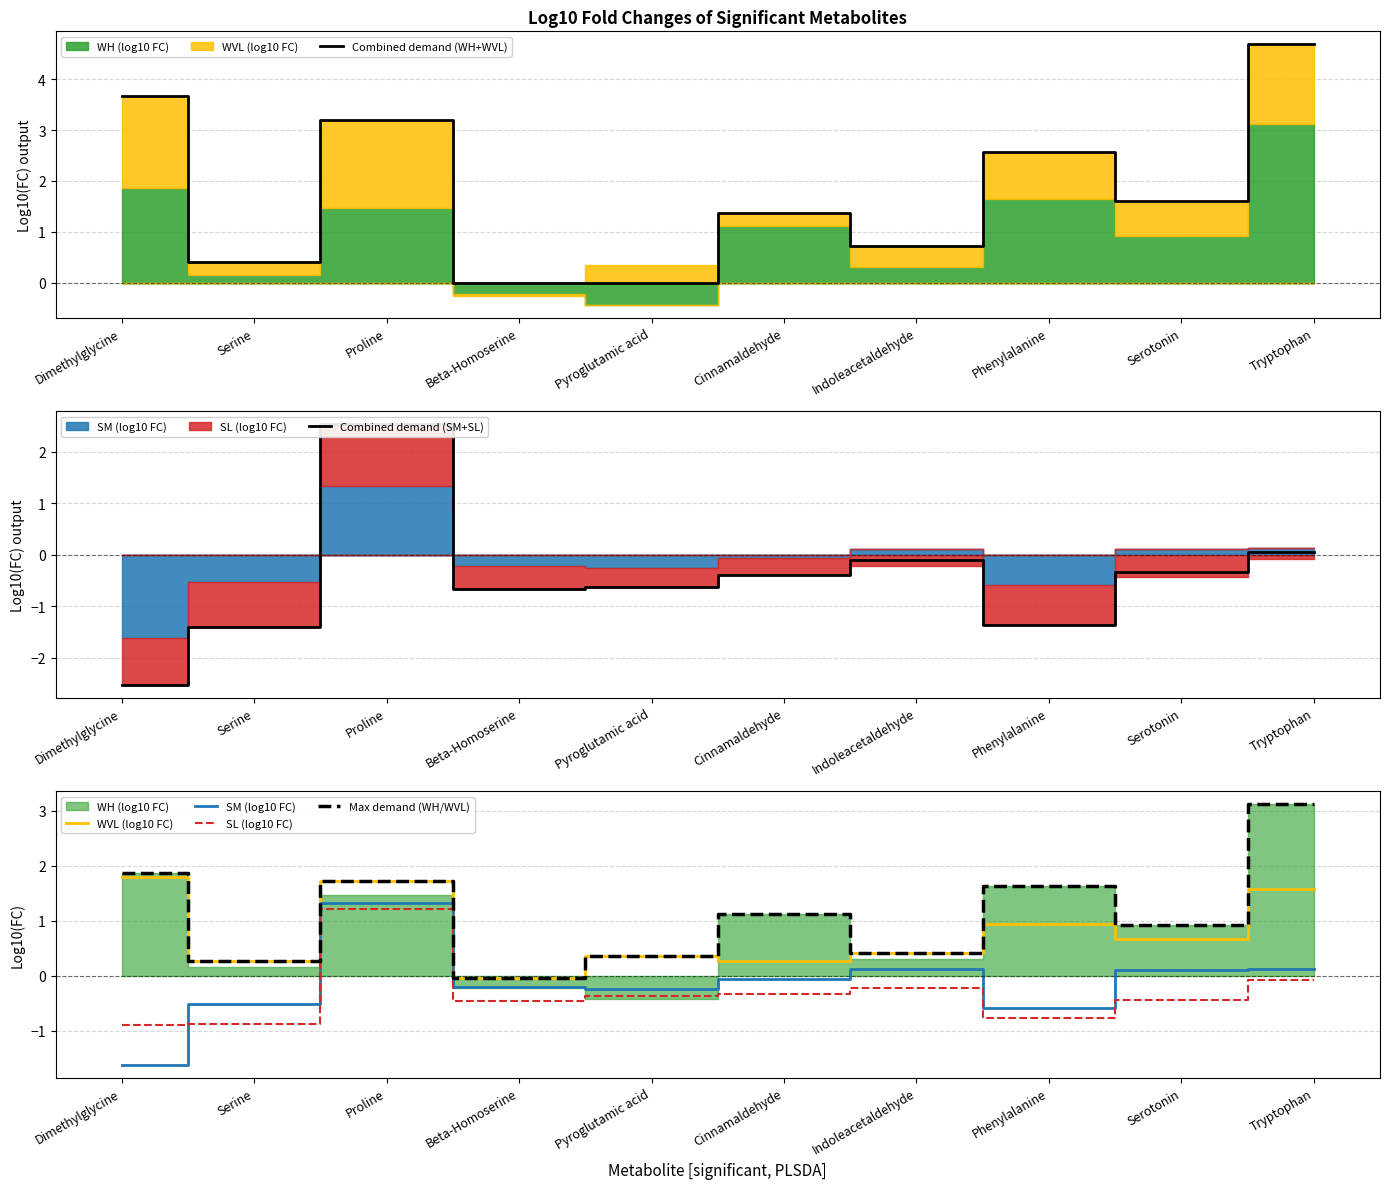

Which series changed the most between Beta-Homoserine and Serotonin?

Combined demand (WH+WVL)